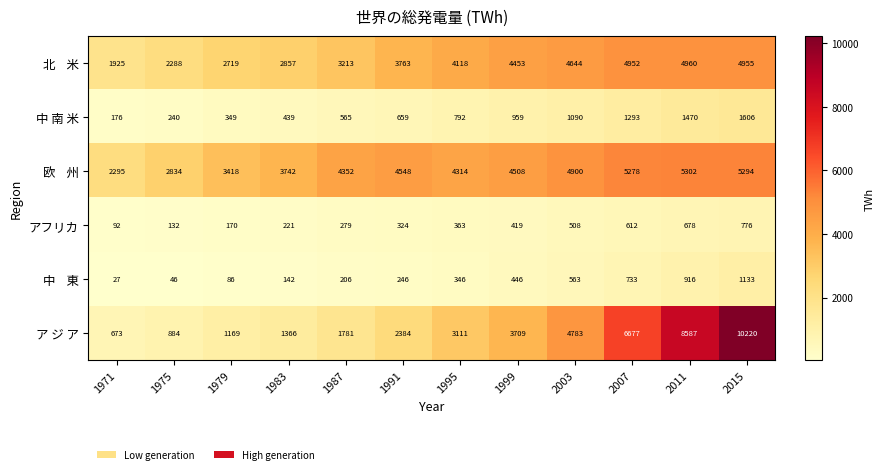

True or false: ア ジ ア has a value of 825 at 1995.

False